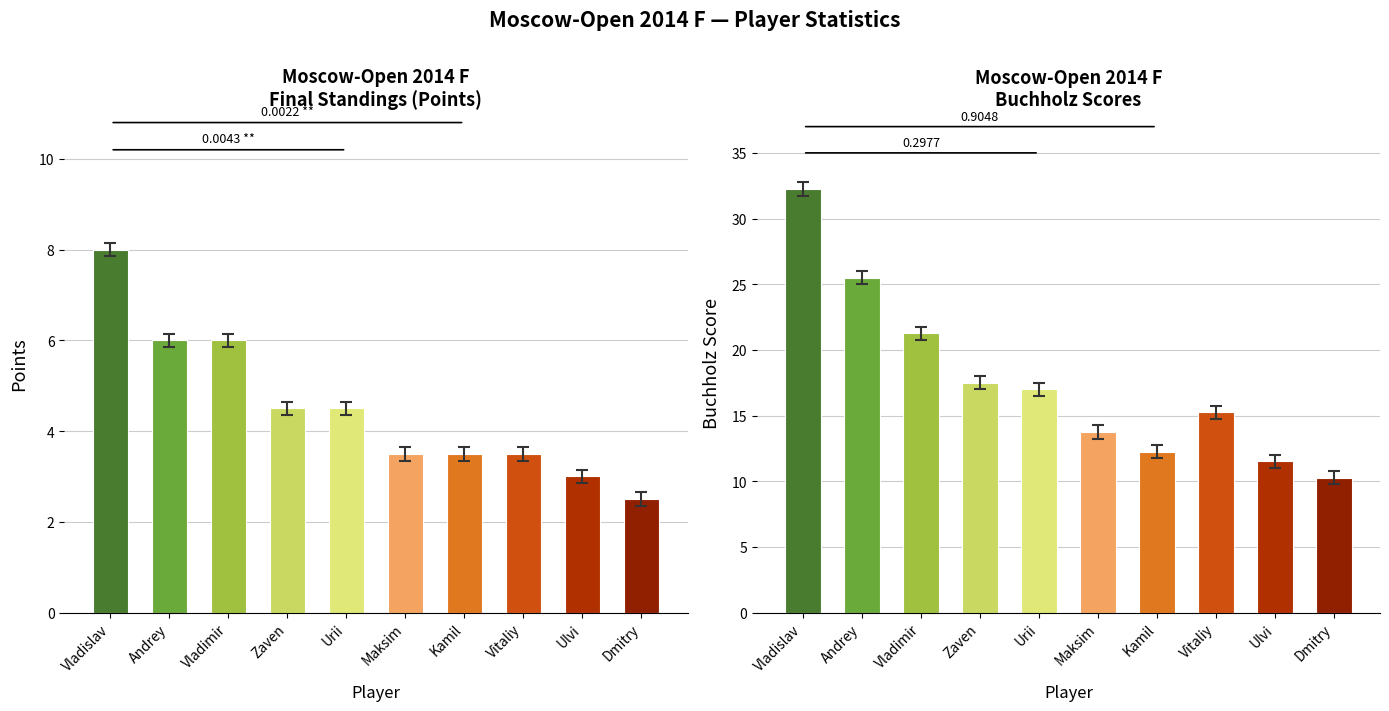

What is the approximate value of Buchholz at Zaven?

17.5